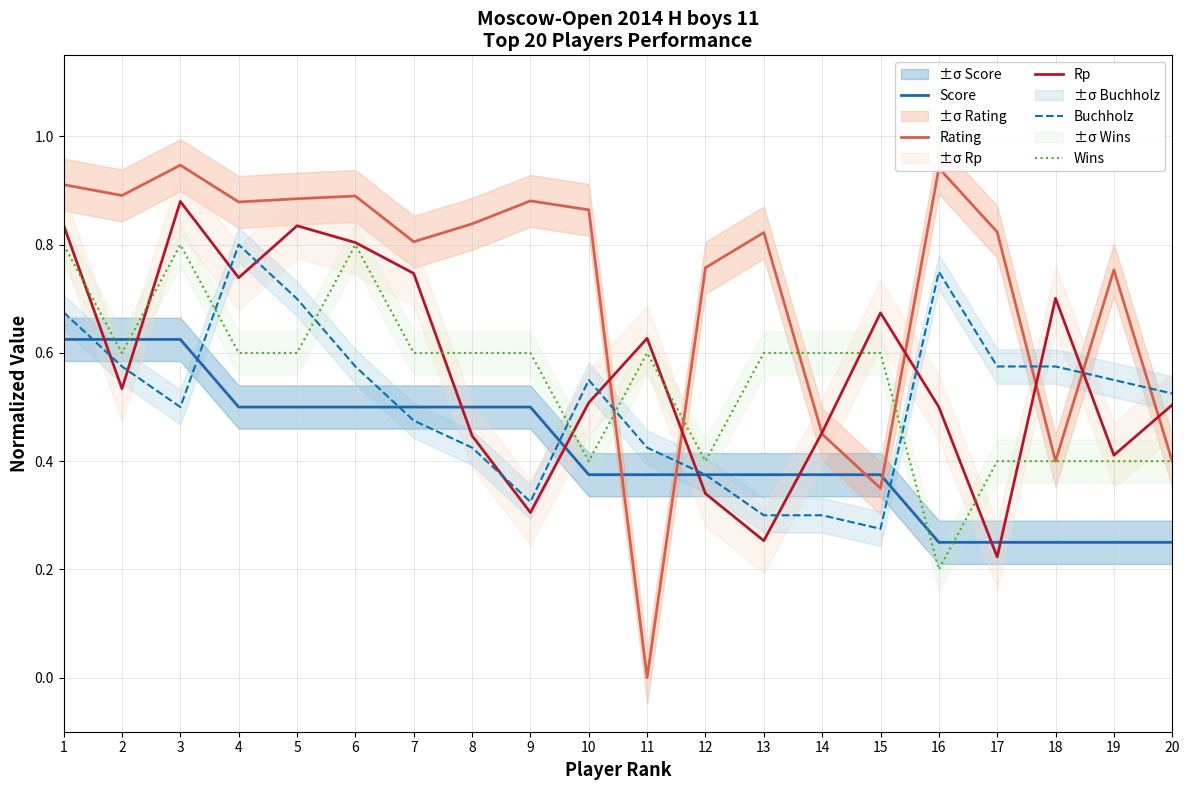

What is the average value of the Wins series?

0.5